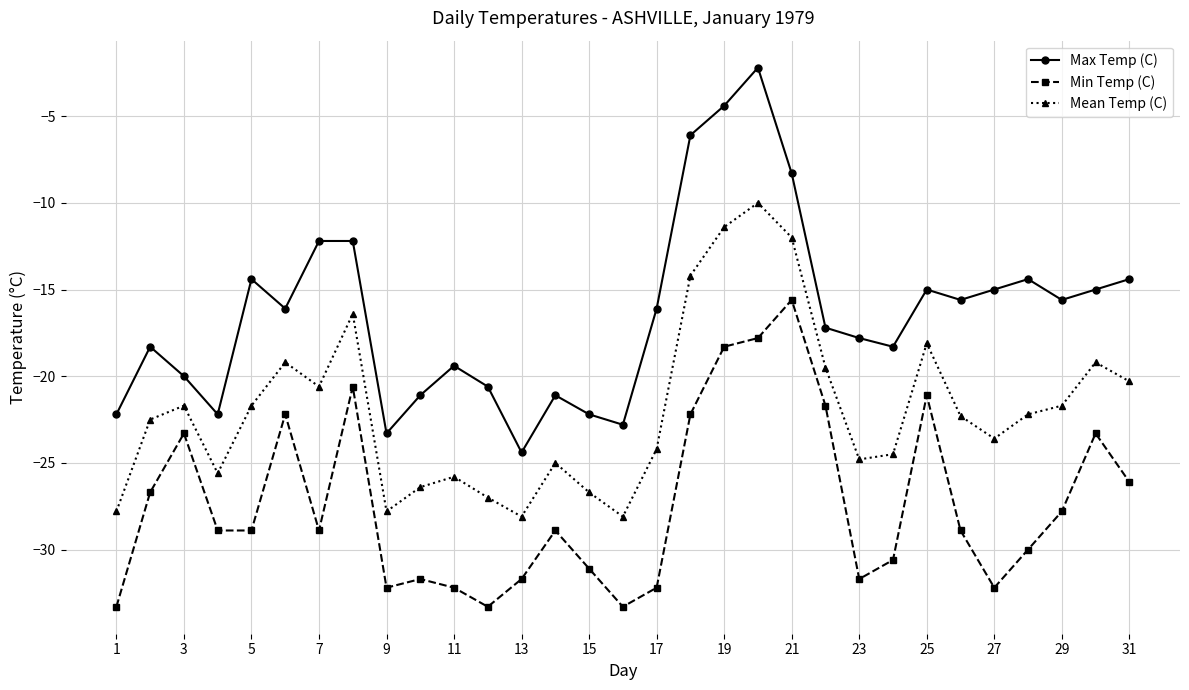

Which series has the largest total across all categories?

Max Temp (C)